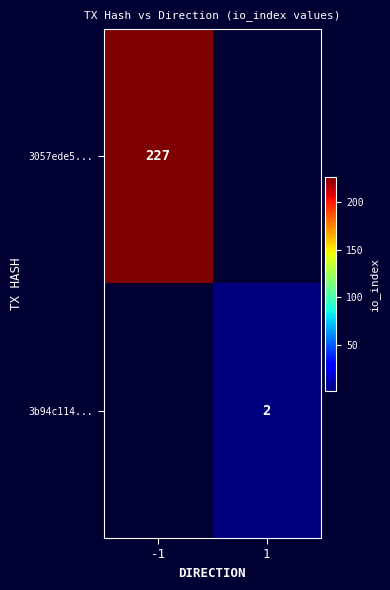

Is it true that 3b94c114... equals 3 at 1?

False